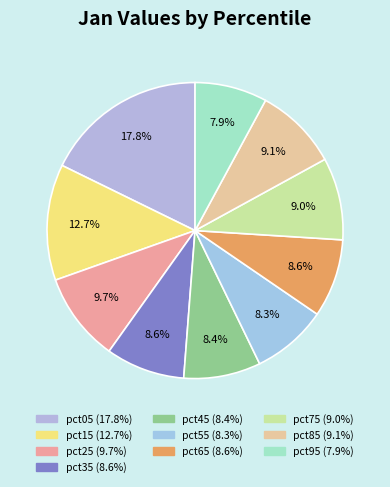

To the nearest percent, what is the difference between the largest and smallest slice percentages?

10%